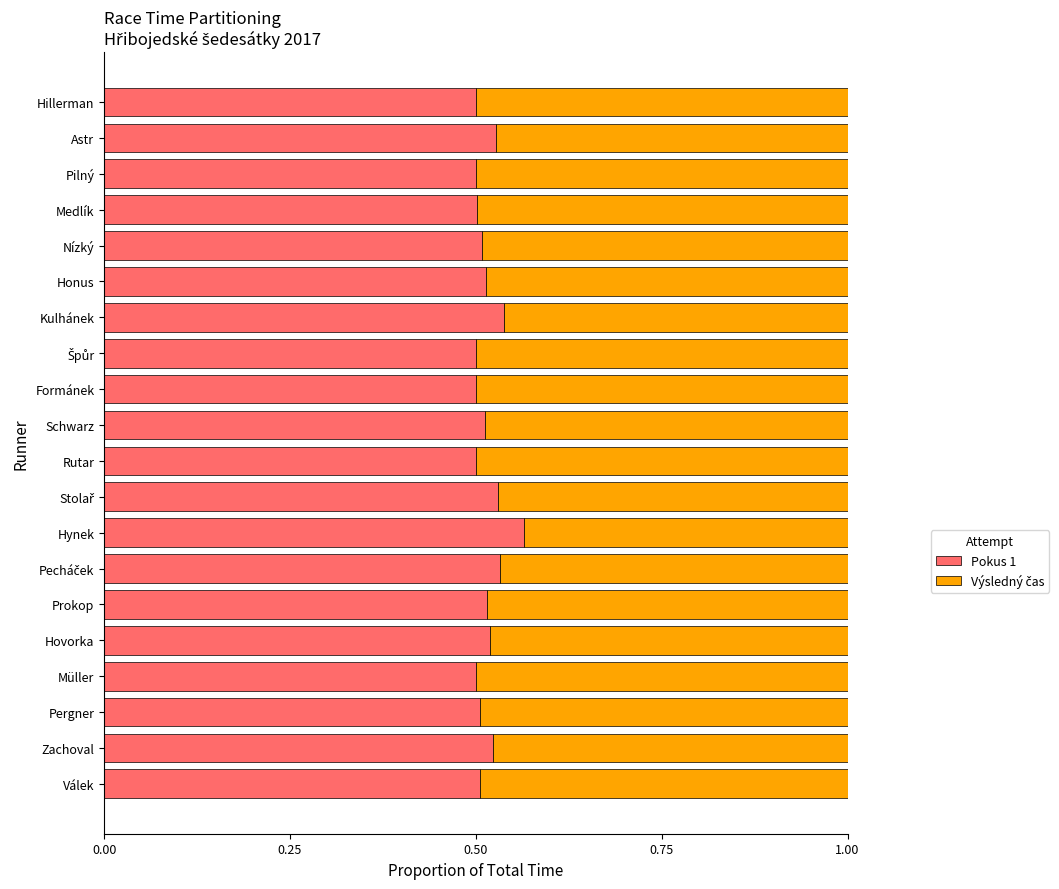

At which label does Pokus 1 reach its peak?

Hynek